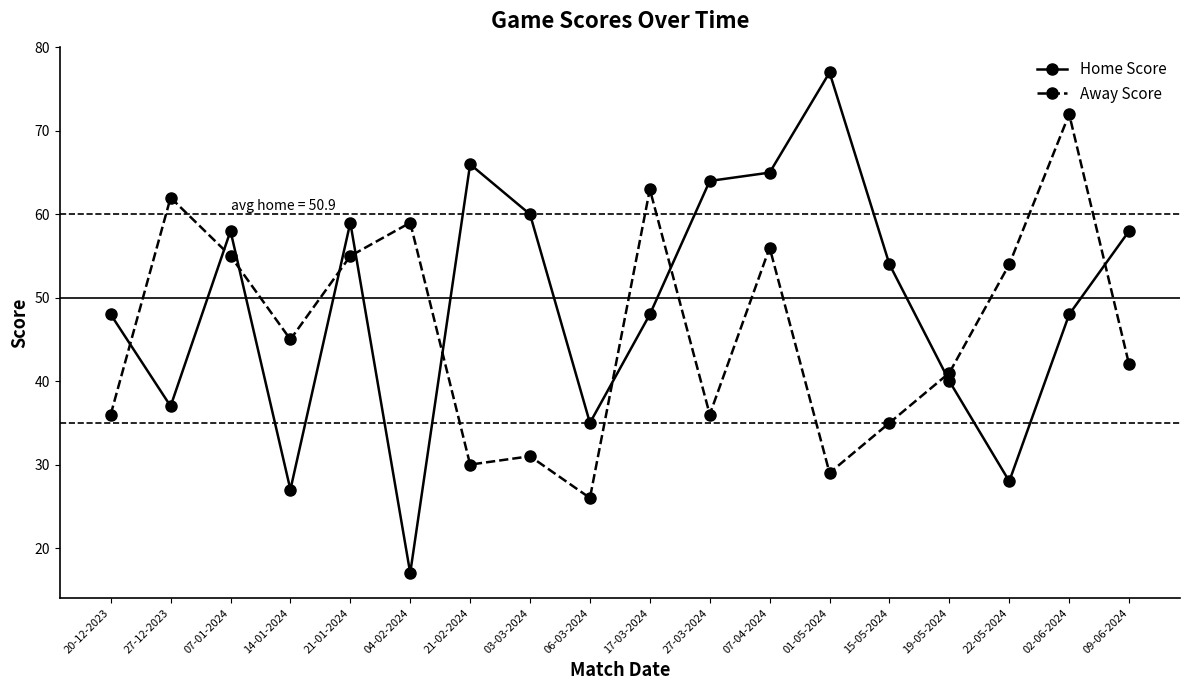

Is it true that Home Score equals 11 at 14-01-2024?

False